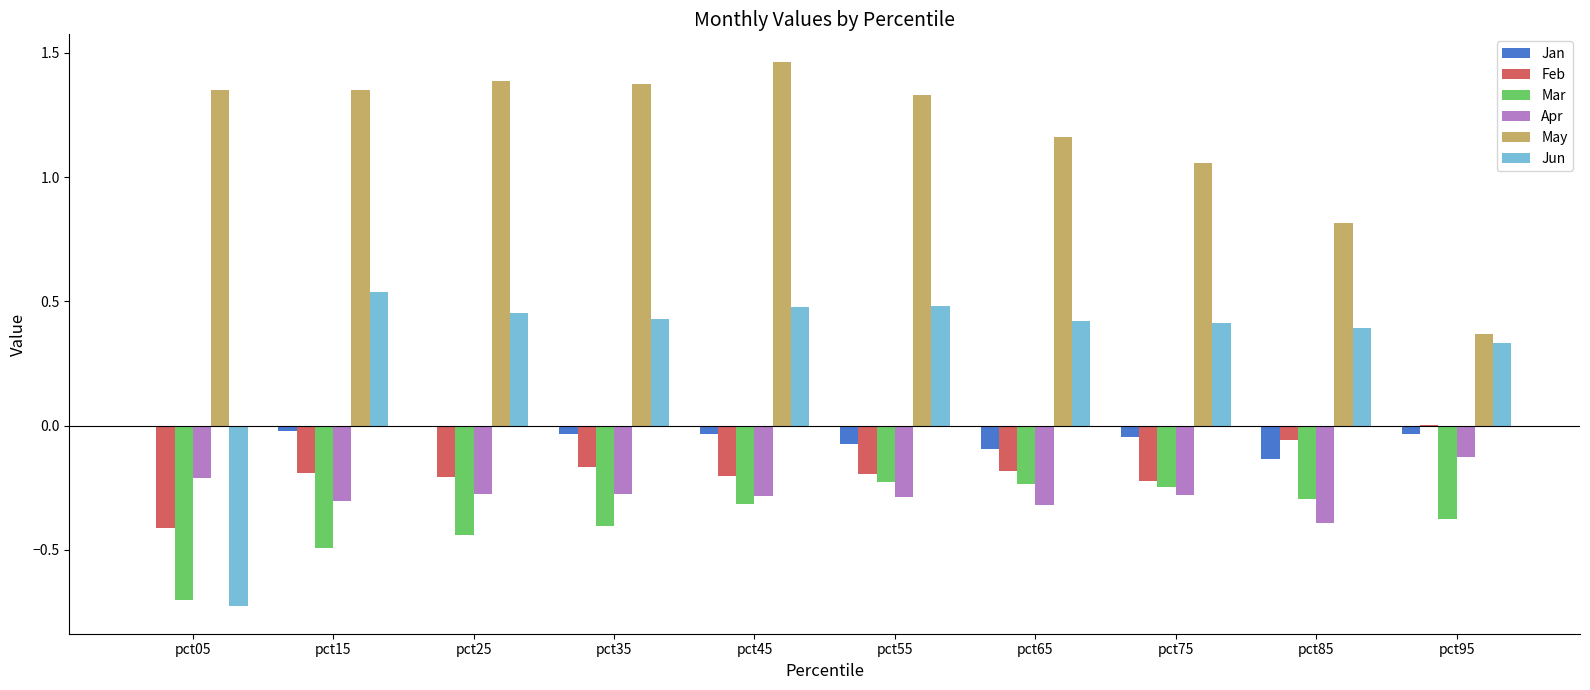

Does the chart contain stacked bars?

No